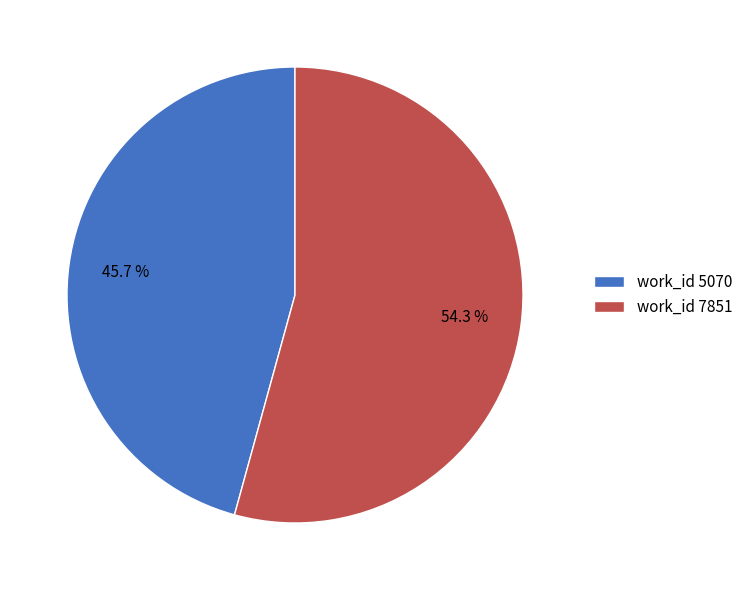

To the nearest percent, what is the difference between the largest and smallest slice percentages?

9%